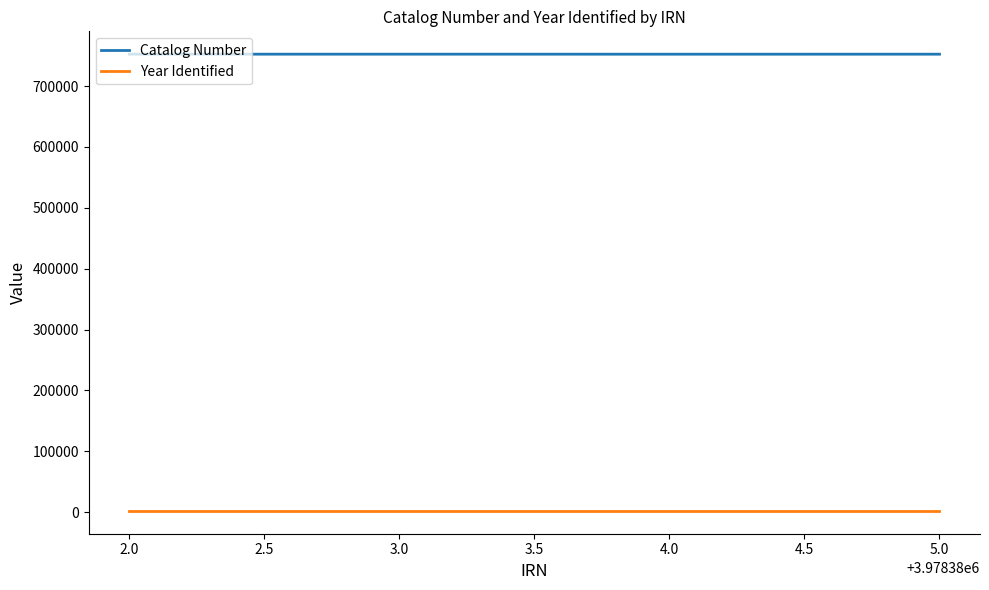

What is the difference between the maximum and minimum values in the Catalog Number series?

57